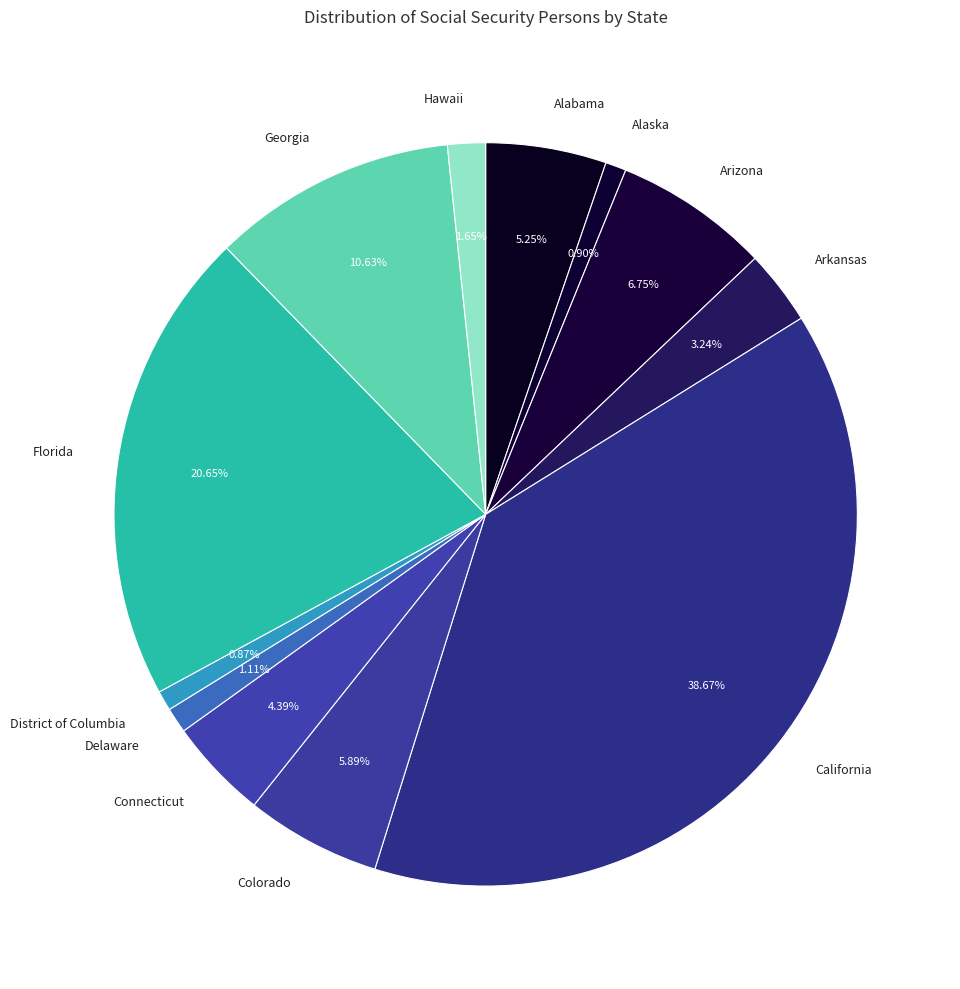

What percentage is the Alaska slice, to the nearest percent?

1%